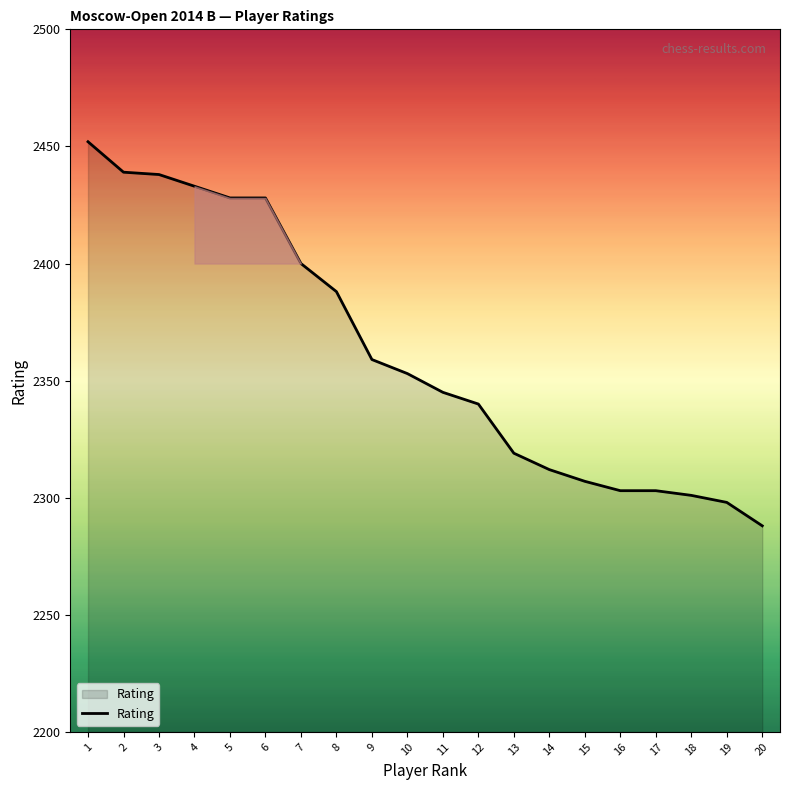

What is the greatest value displayed?

2452